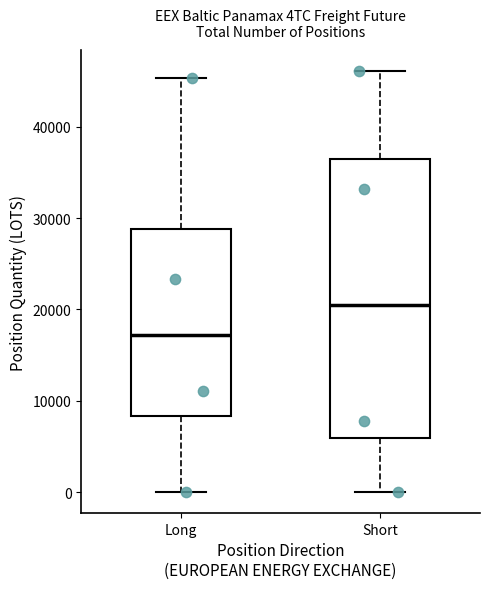

Reading left to right, transcribe this box plot: for each box, give where its median line is, the range the box spans, and where its two whiskers end, as read against the y-axis. The values are not printed on the chart, so give them approximately, as read against the axis.

Long: median 17000, box 8000 to 29000, whiskers 0 to 45000
Short: median 21000, box 6000 to 36000, whiskers 0 to 46000